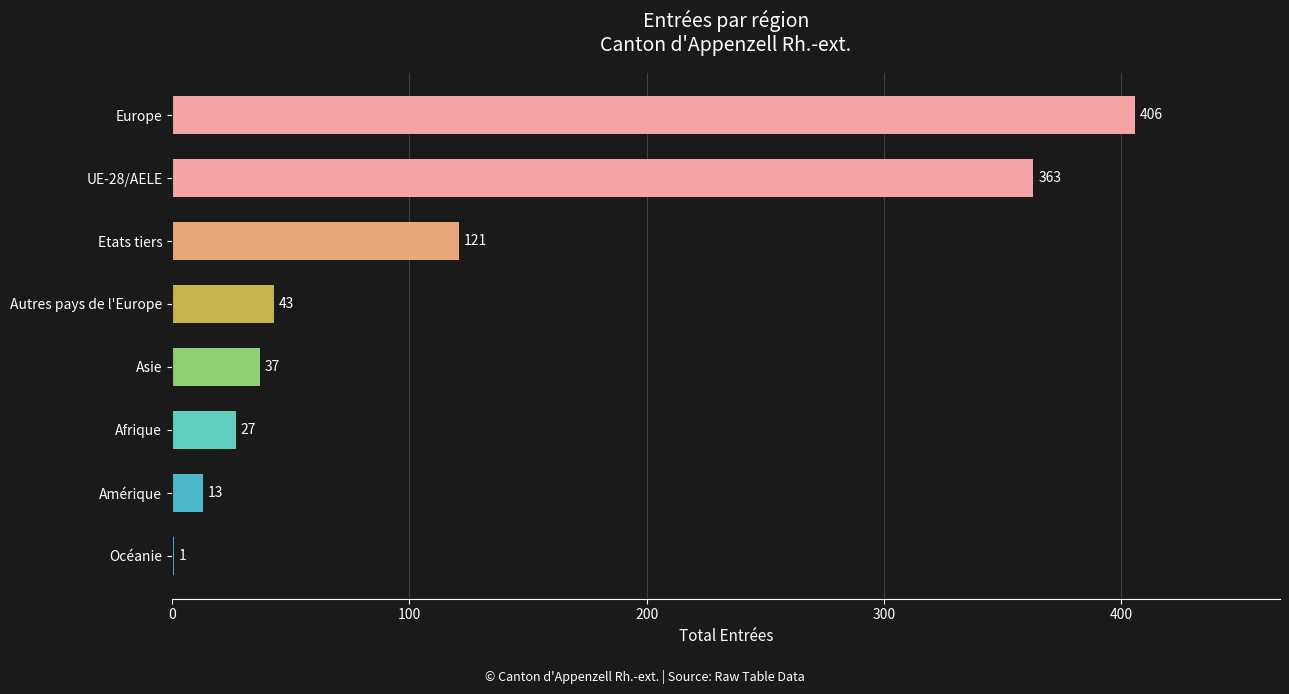

Approximately how many times larger is the value at Etats tiers compared to UE-28/AELE?

0.3